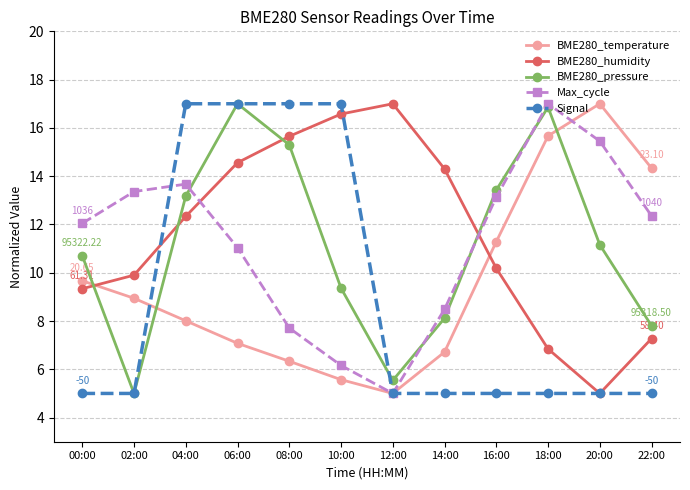

What is the value of the BME280_temperature point at the 2nd from the left?

8.9